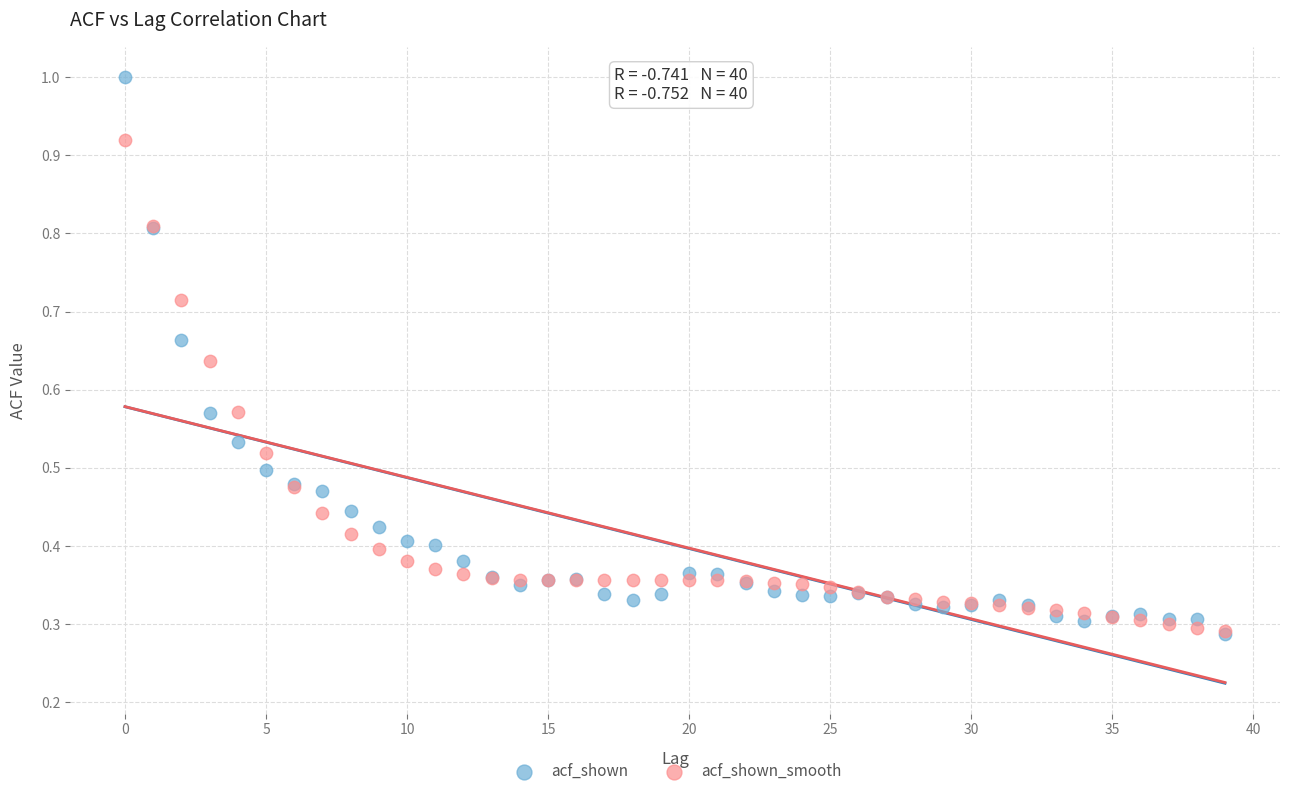

What are all the series names shown in the legend?

acf_shown, acf_shown_smooth